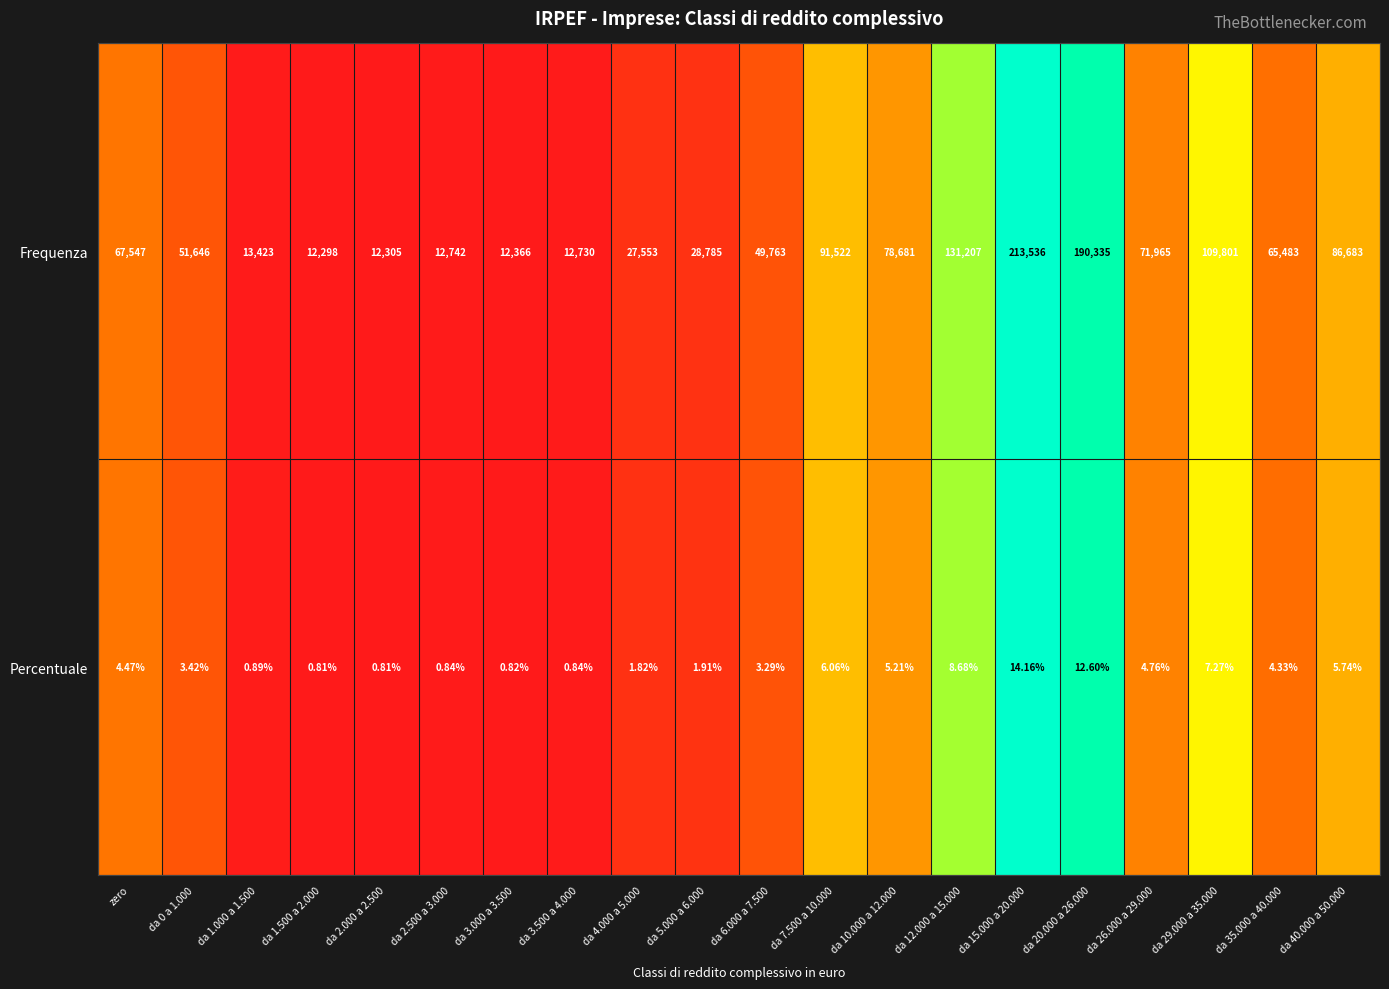

Which series has the largest total across all categories?

Frequenza